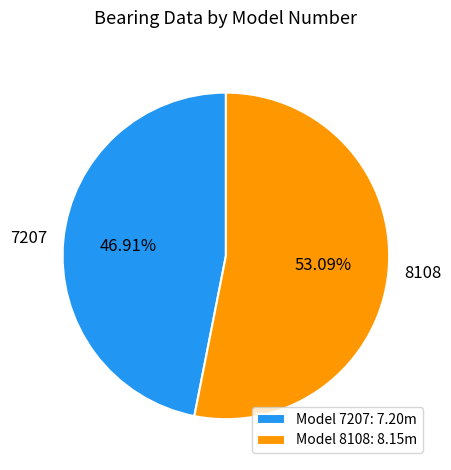

Is 8108 the majority of the pie?

Yes